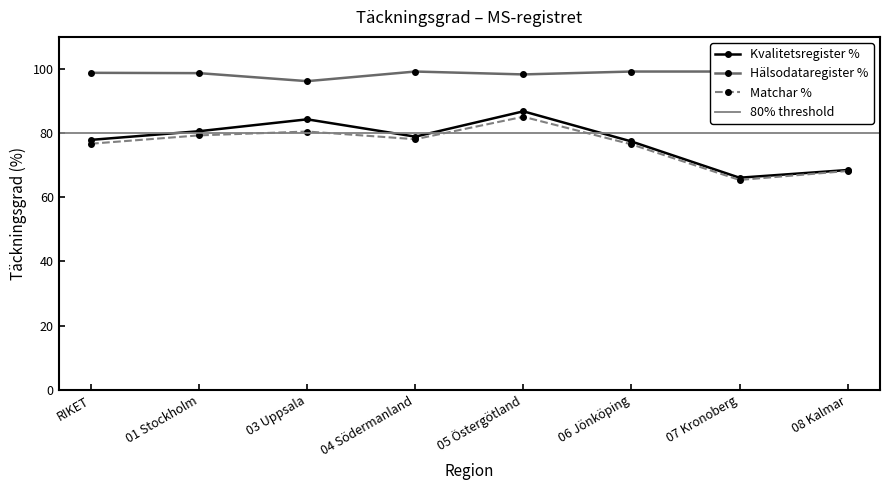

What value does the Matchar % series have at 04 Södermanland?

78.1